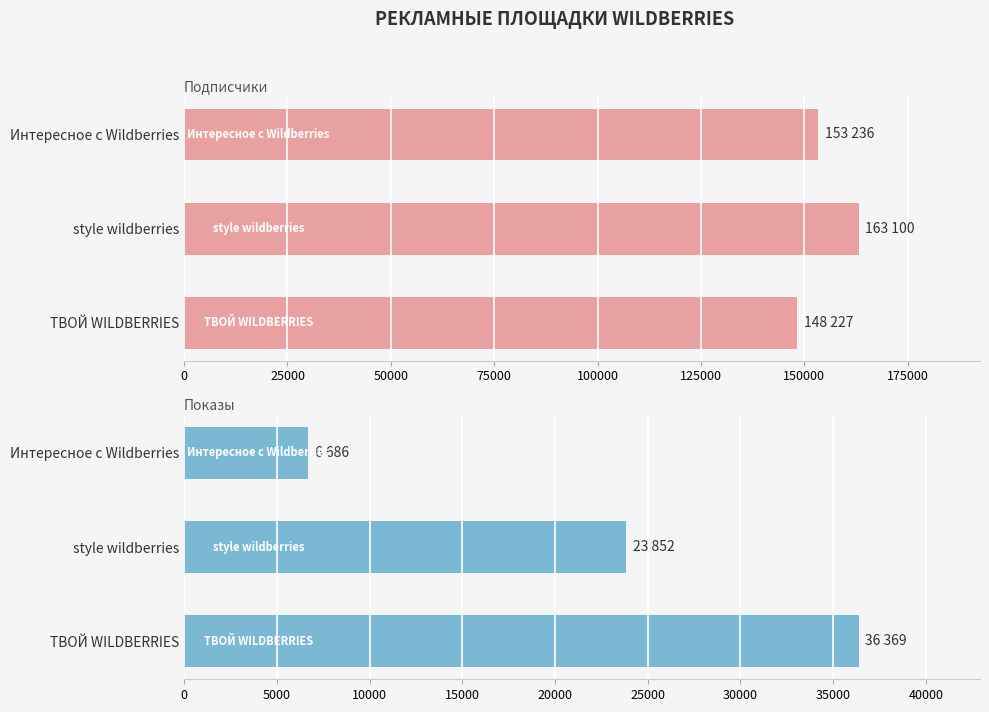

What is the value of the Показы bar at the 2nd from the left?

23852